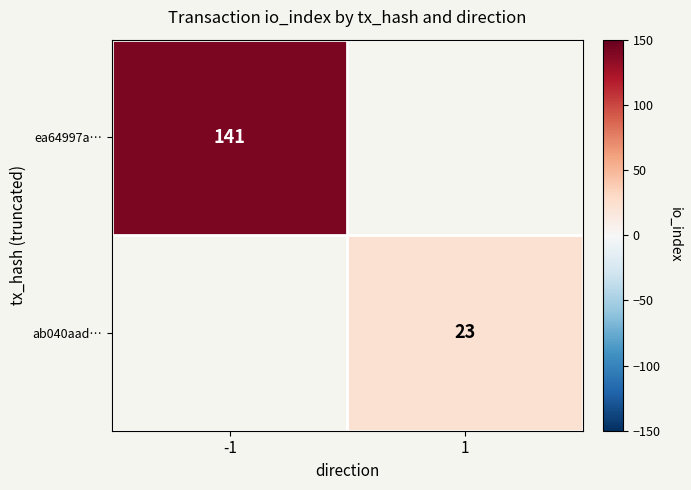

Is it true that ea64997a… equals 61.6 at -1?

False